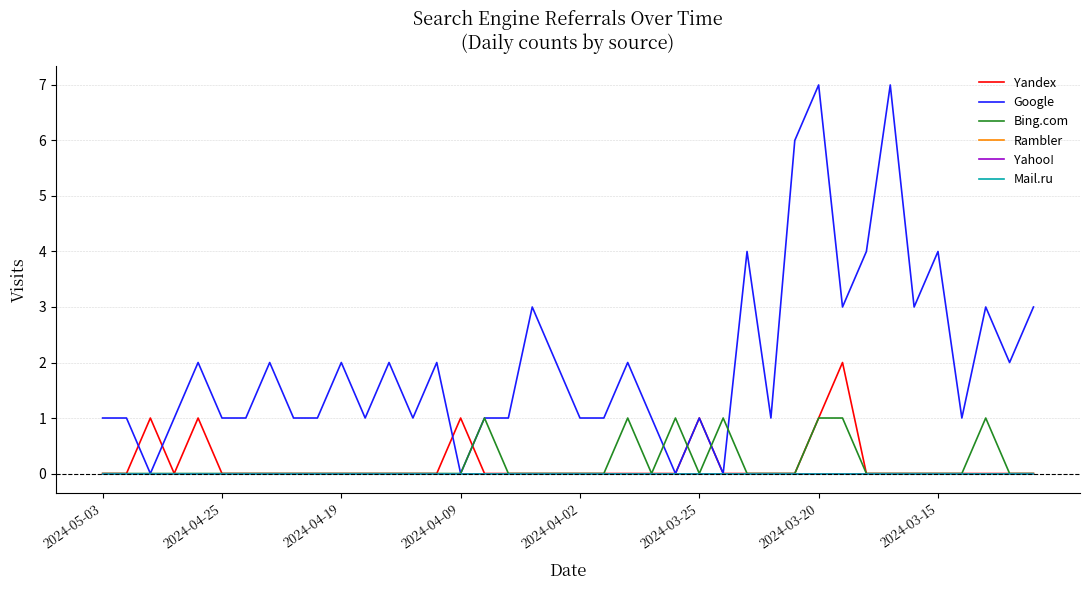

Rank the series by their maximum value, from lowest to highest.

Rambler, Yahoo!, Mail.ru, Bing.com, Yandex, Google